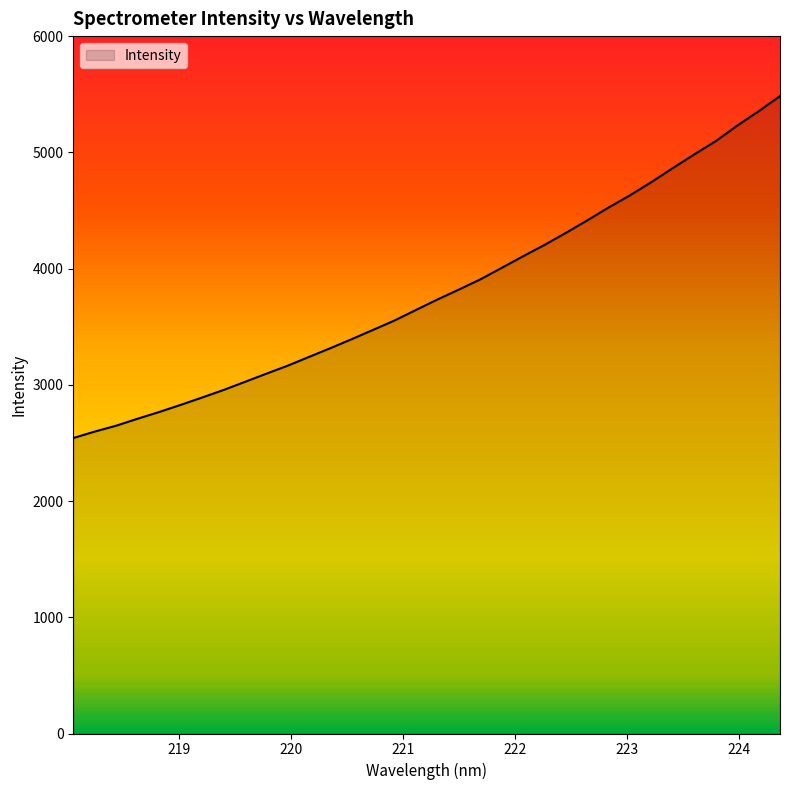

What is the difference between the maximum and minimum values?

2942.1